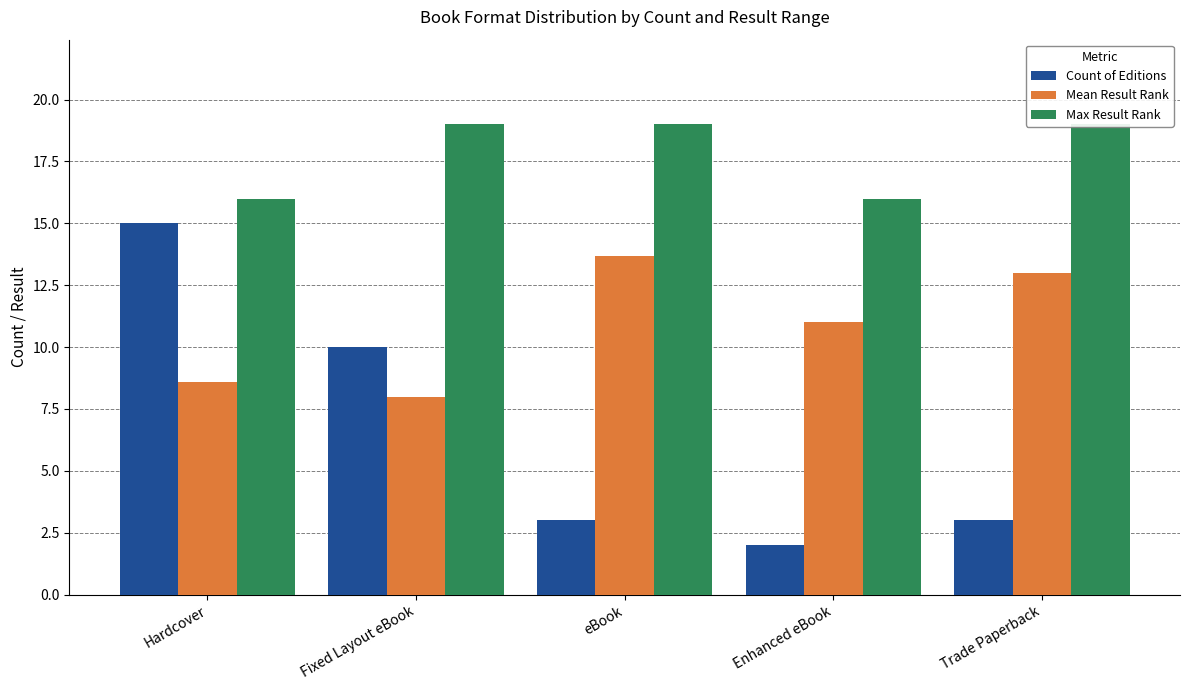

How many groups of bars are there?

5